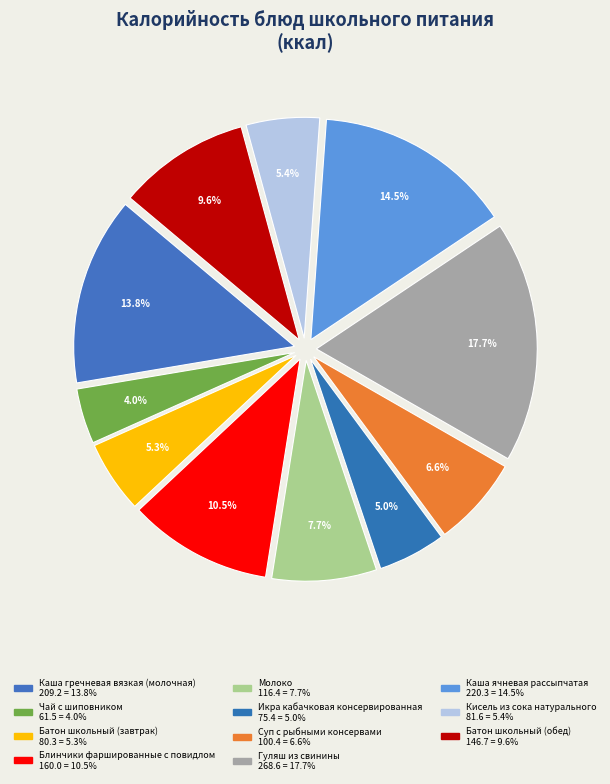

Count the number of slices in the pie.

11